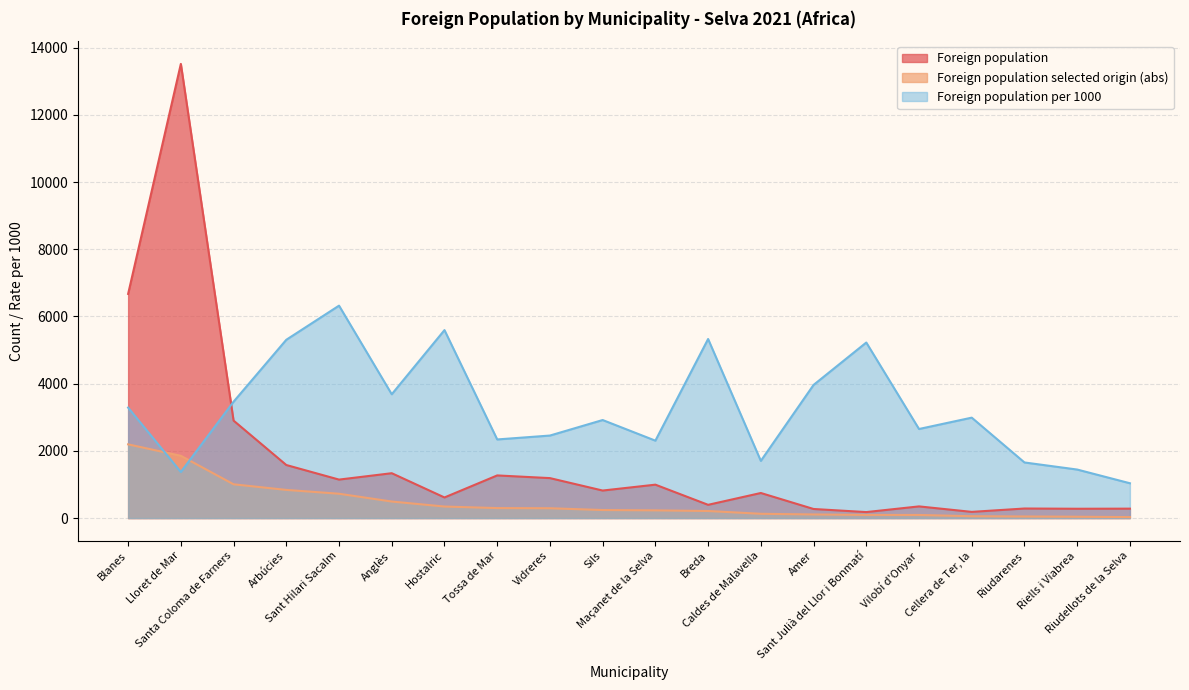

Does the chart have visible grid lines?

Yes